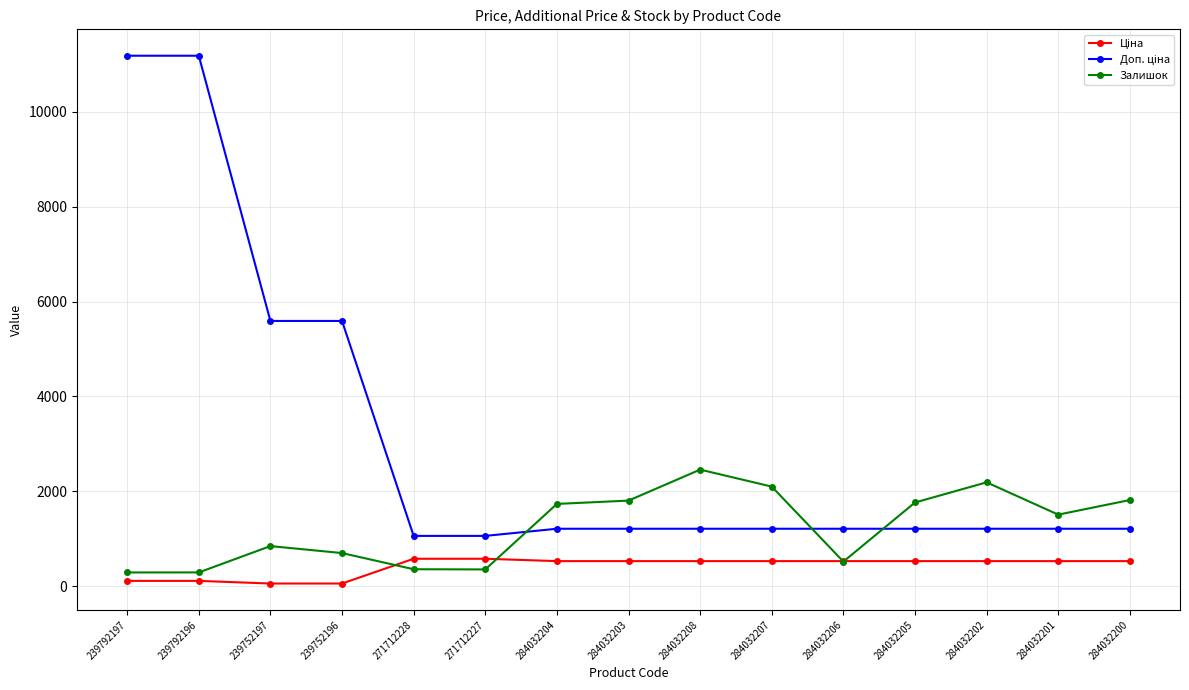

How many data points in Залишок are less than 1508?

7